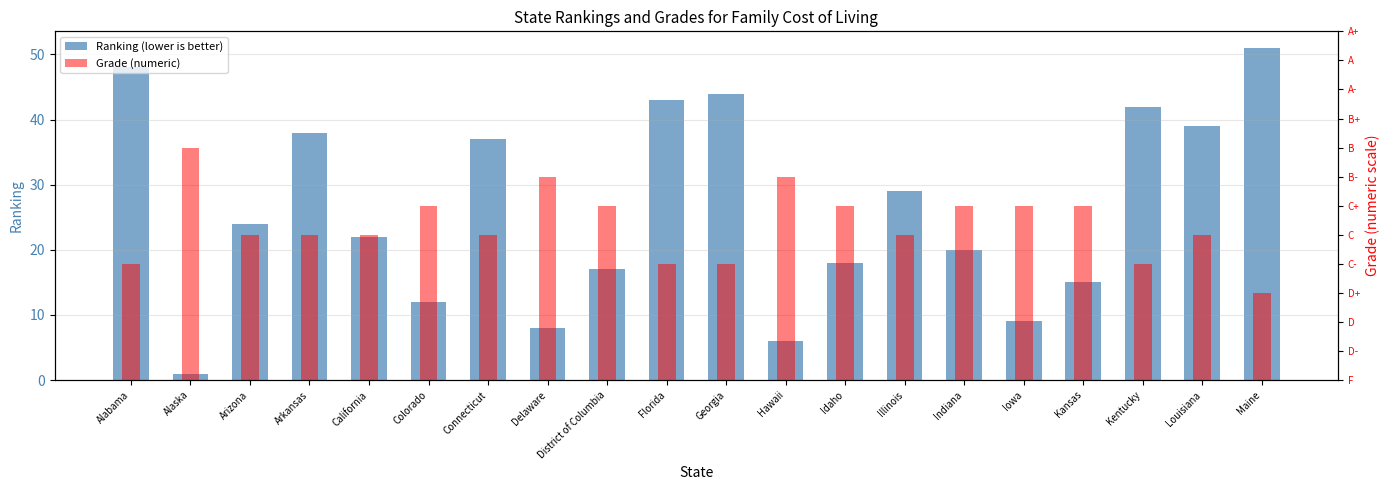

List the series in order of their overall mean, highest first.

Ranking (lower is better), Grade (numeric)